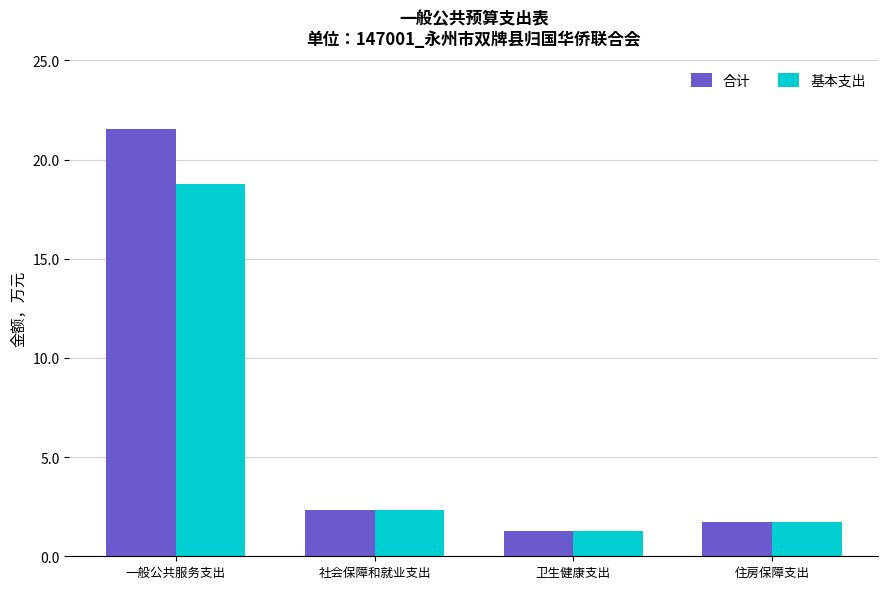

Reading left to right, what are all the values shown in this chart?

合计: 一般公共服务支出=21.5	社会保障和就业支出=2.3	卫生健康支出=1.3	住房保障支出=1.7
基本支出: 一般公共服务支出=18.7	社会保障和就业支出=2.3	卫生健康支出=1.3	住房保障支出=1.7